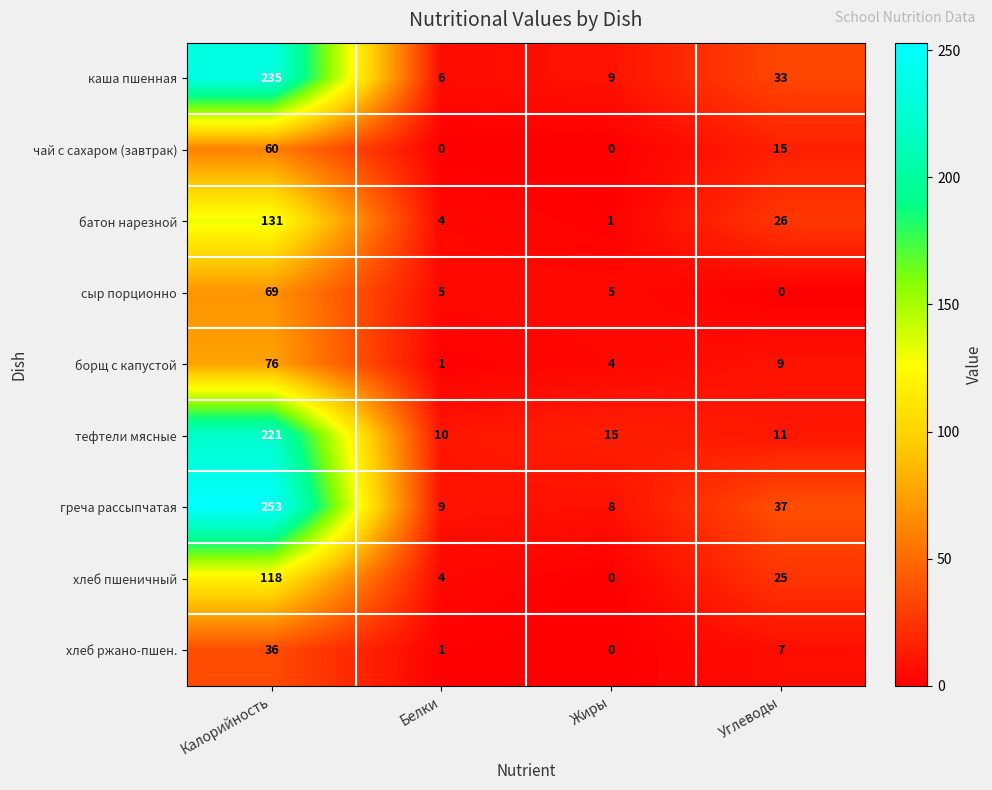

What is the sum of all чай с сахаром (завтрак) values?

75